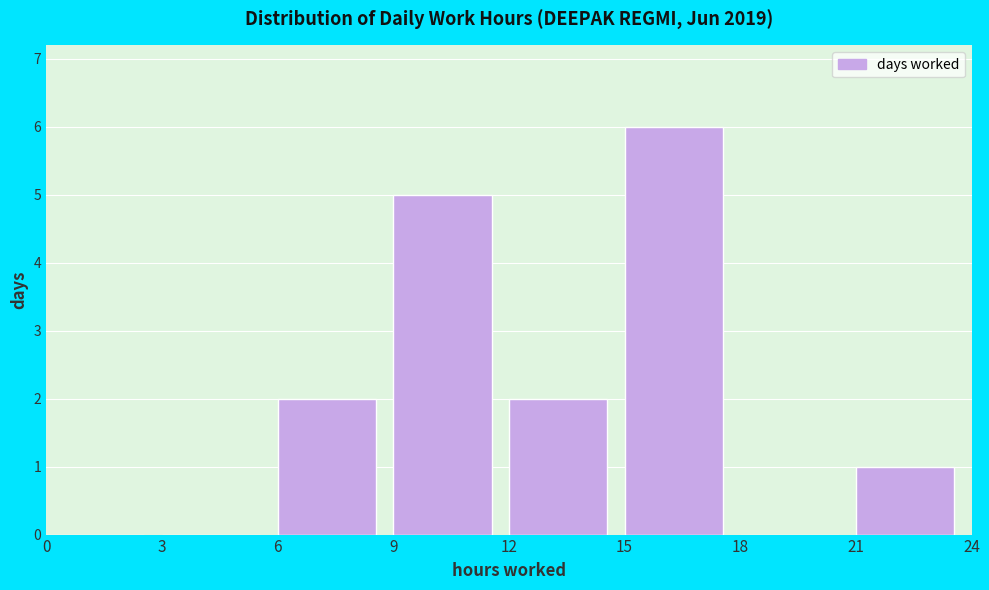

Reading left to right, transcribe this chart: for each bar, give the range it covers on the x-axis and its height. The values are not printed on the chart, so give them approximately, as read against the axis.

0 to 3: 0
3 to 6: 0
6 to 9: 2
9 to 12: 5
12 to 15: 2
15 to 18: 6
18 to 21: 0
21 to 24: 1